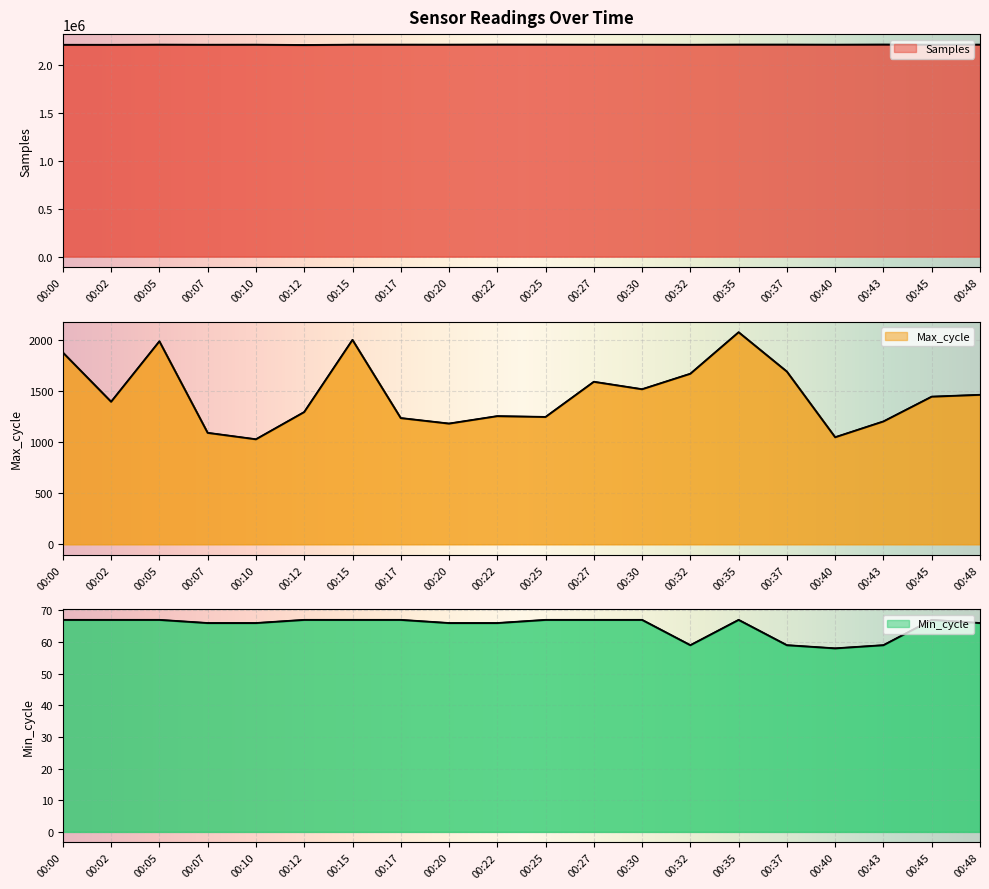

What is the difference between the second highest and minimum values in the Max_cycle series?

975